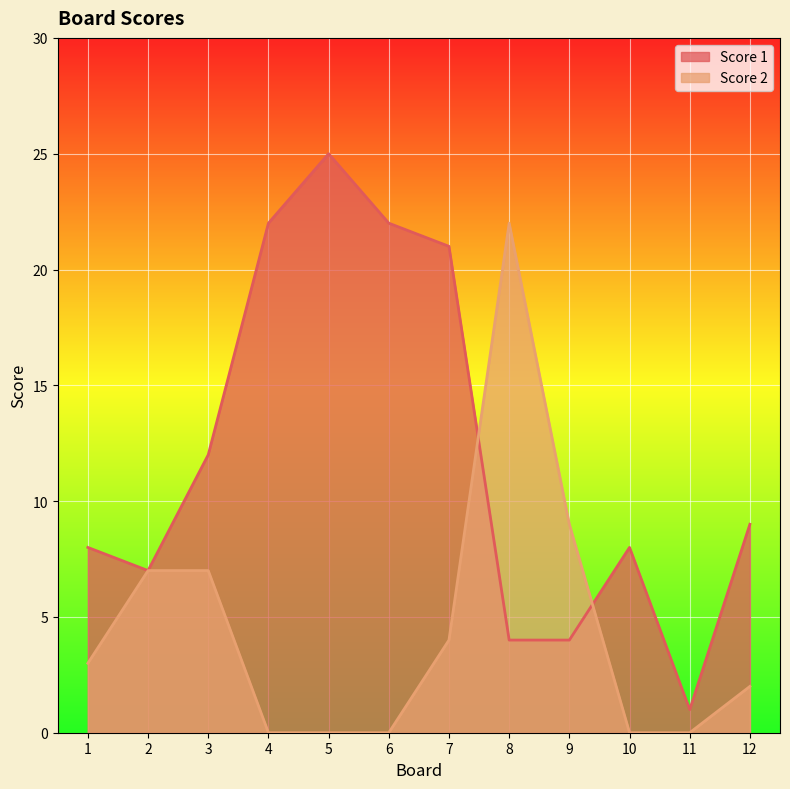

What is the value of the Score 1 point at the 8th from the left?

4